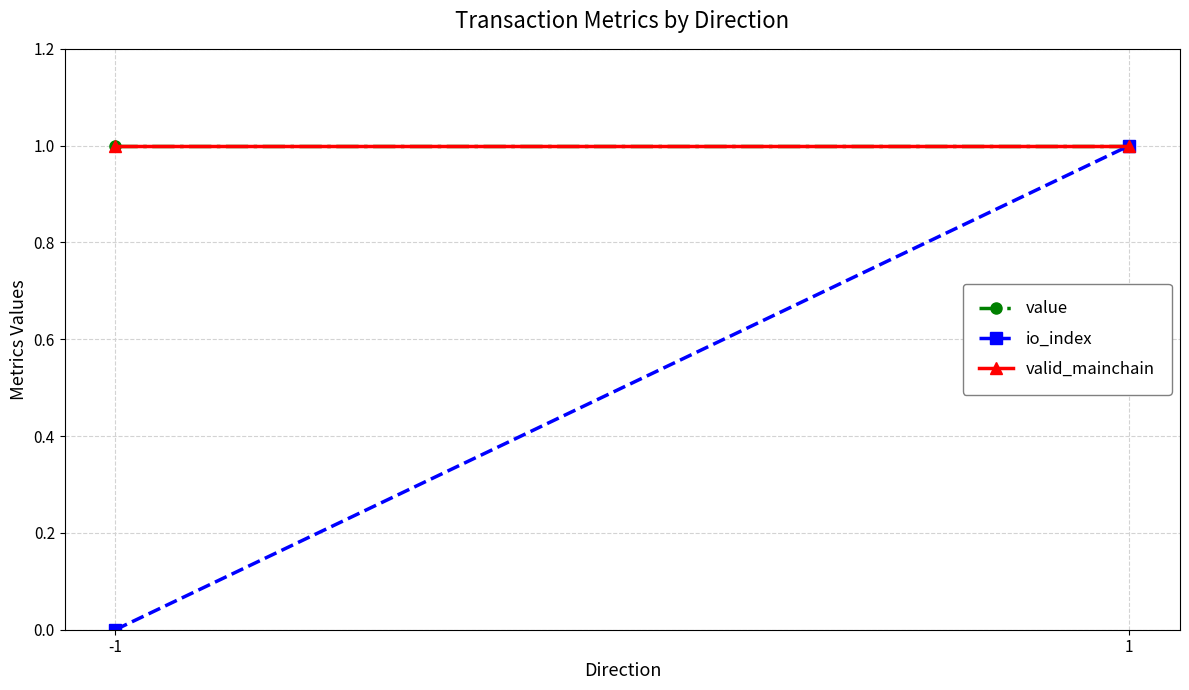

What is the total value across all series at -1?

2